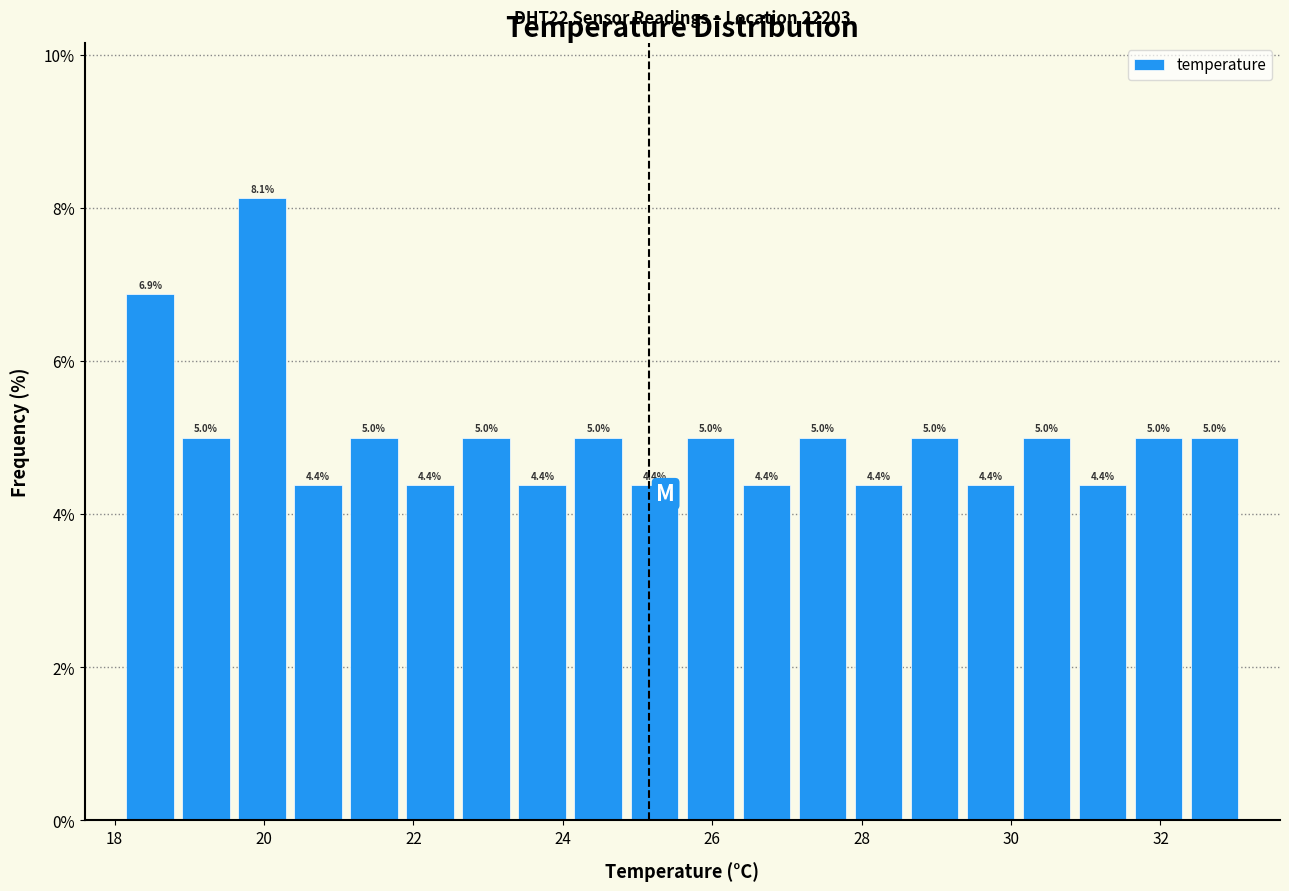

Read against the x-axis, roughly where is the centre of the tallest bar?

20.0